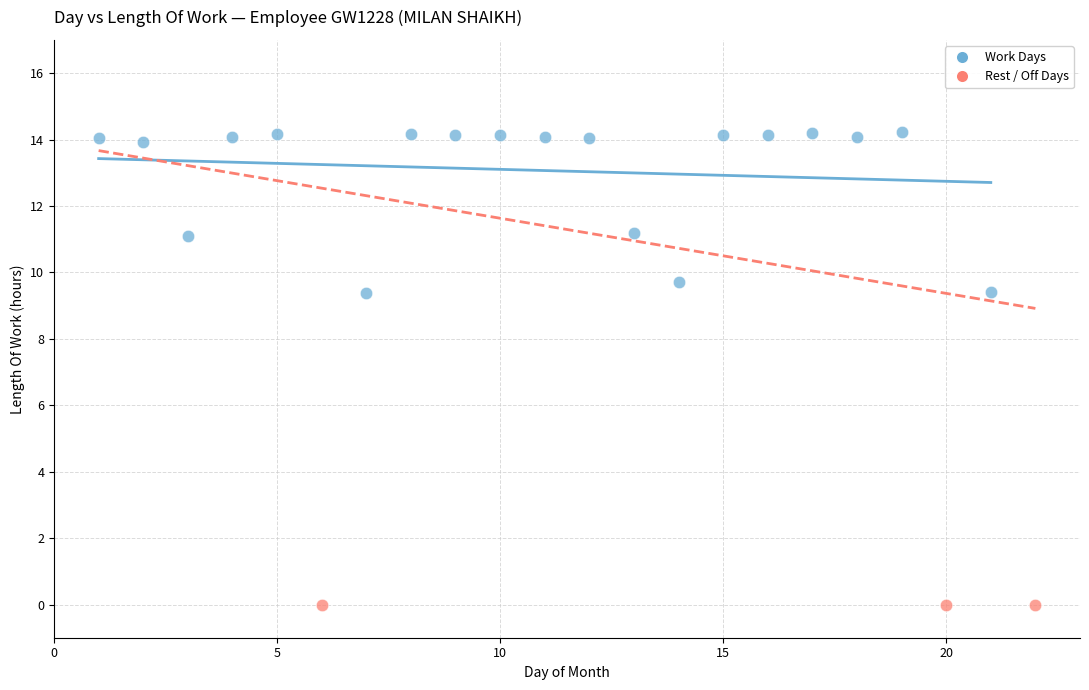

Which series reaches the maximum Y coordinate?

Work Days